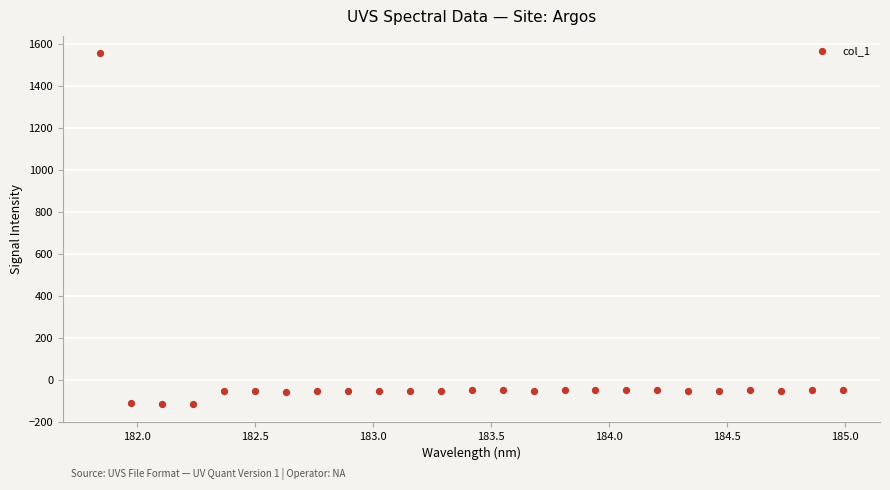

What is the range of Y values (max minus min)?

1672.8